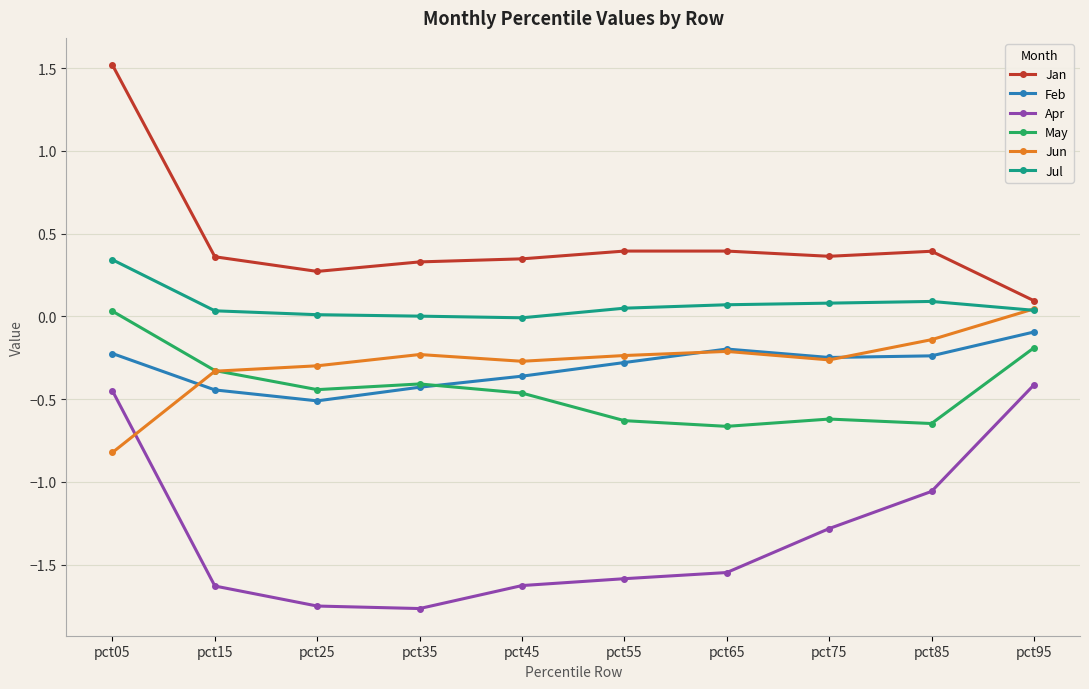

Which series has the widest spread of values?

Jan